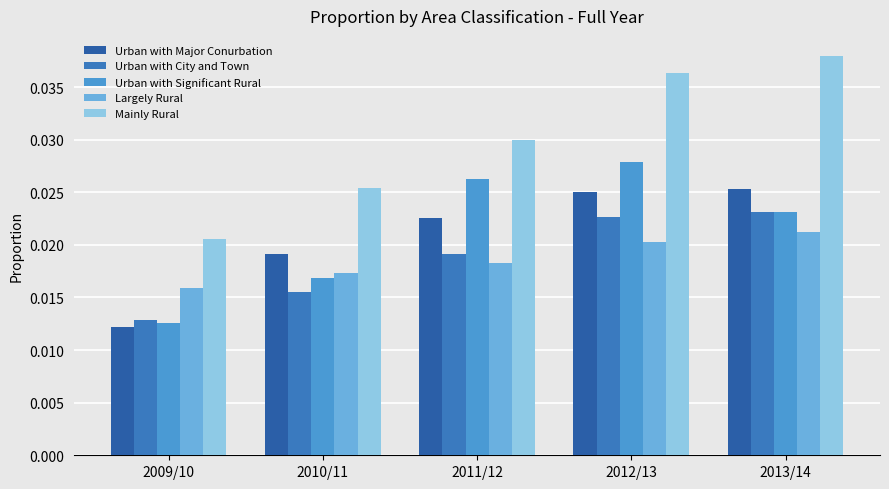

Between 2009/10 and 2012/13, which series saw the biggest shift?

Mainly Rural